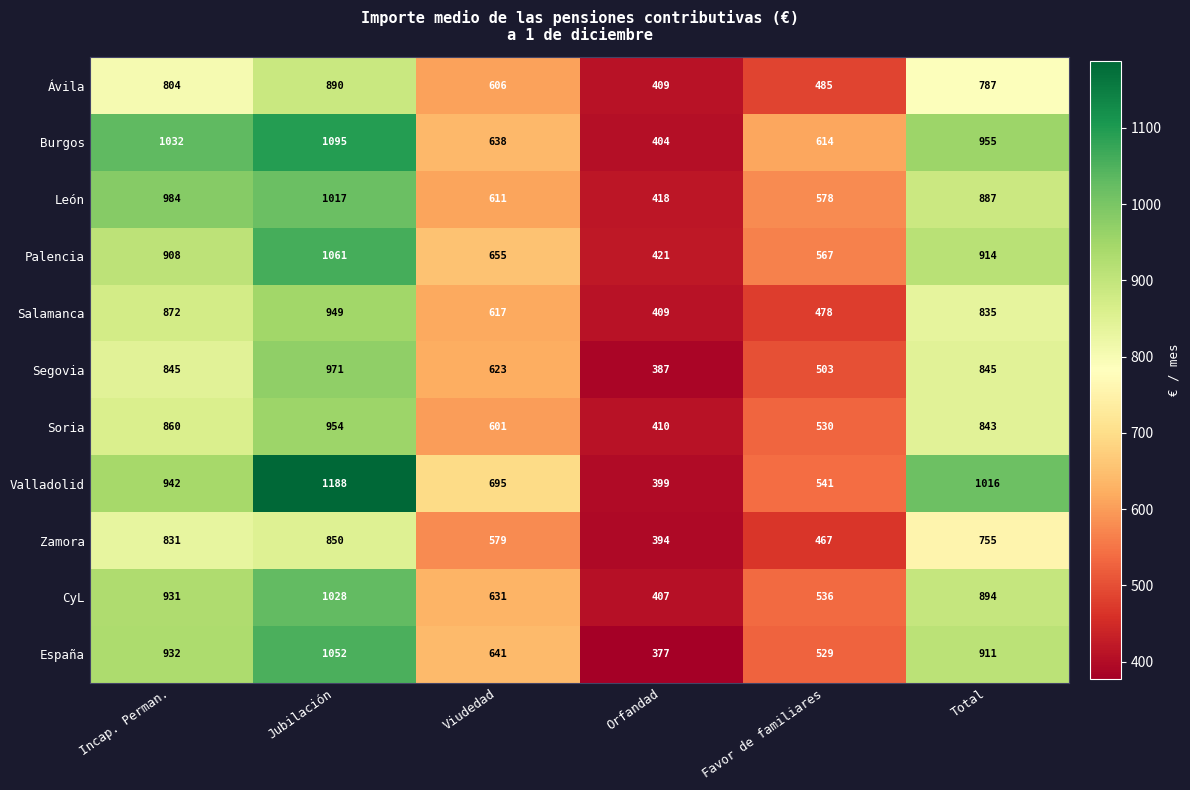

What is the minimum value shown in the chart?

377